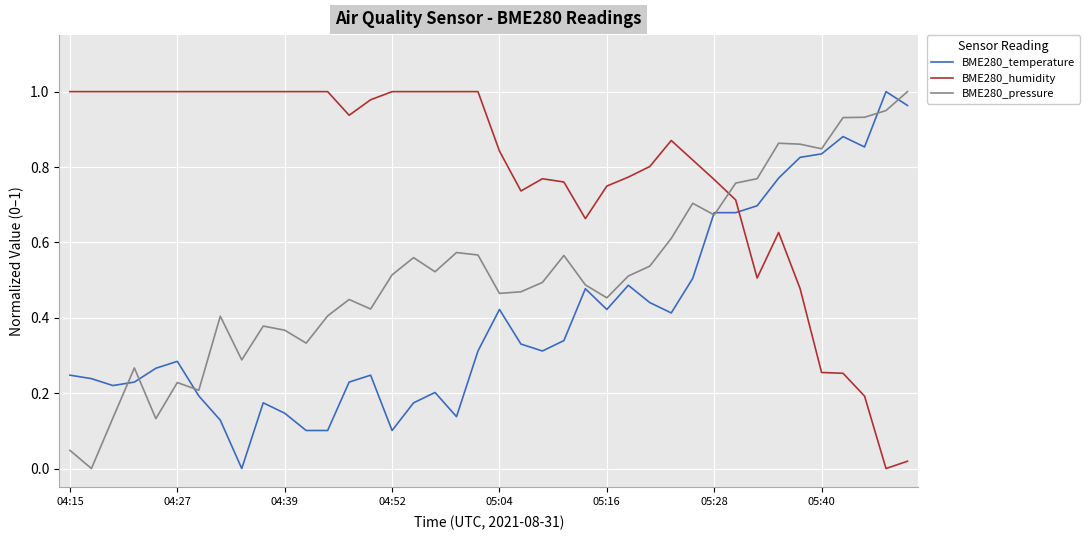

Which series ends up on top after the final intersection of BME280_pressure and BME280_humidity?

BME280_pressure